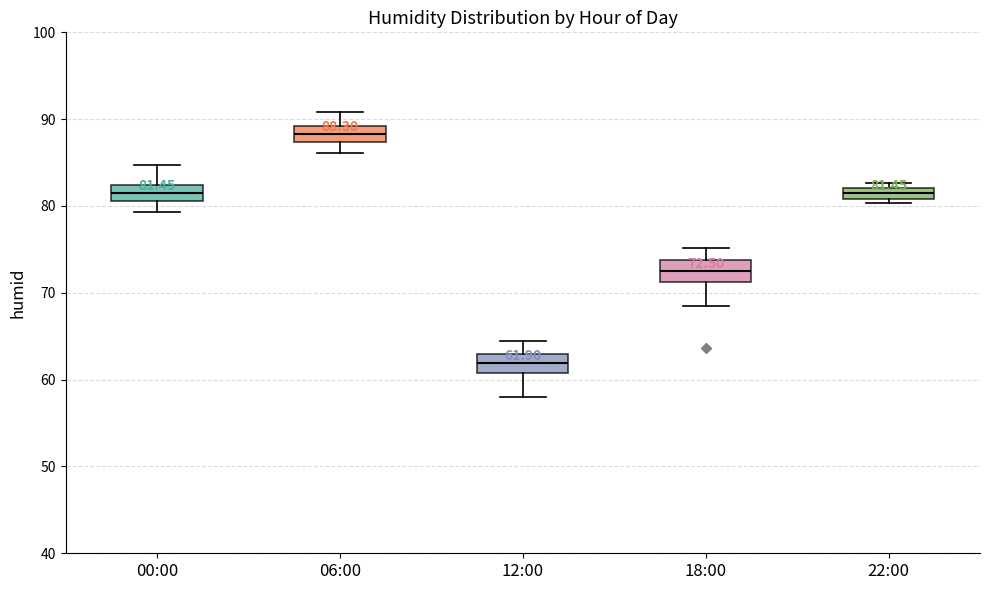

Which box's median line is the highest?

06:00